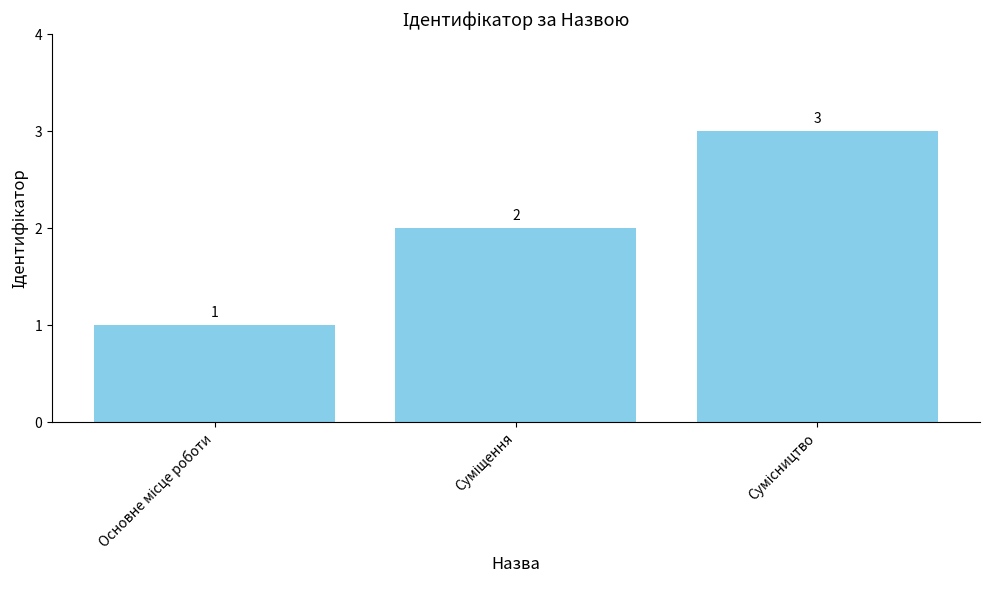

Count the values in the range 1 to 3.

3